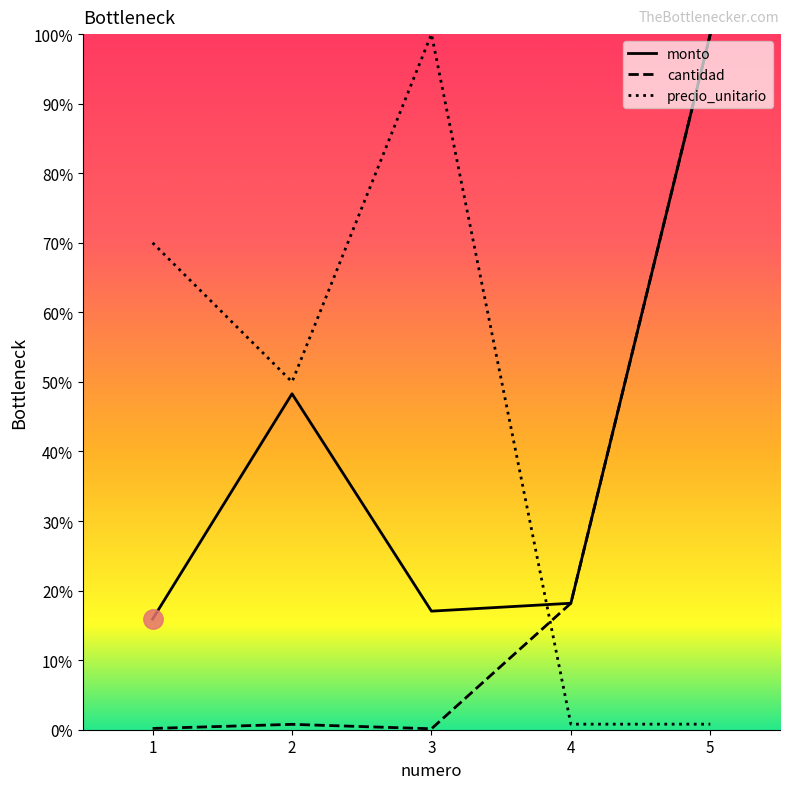

Between 2 and 5, which series saw the biggest shift?

cantidad